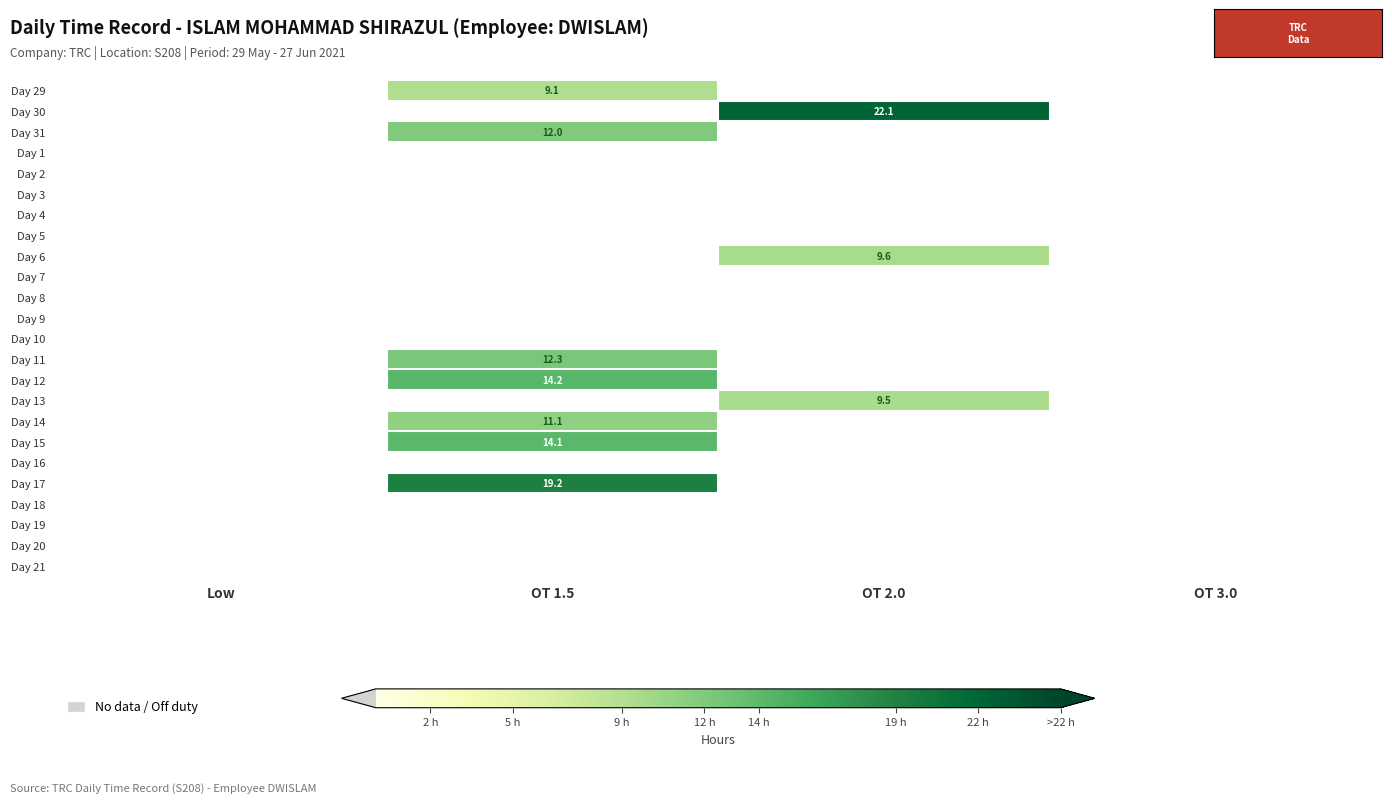

The value of Day 17 at OT 1.5 is 19.2. True or false?

True